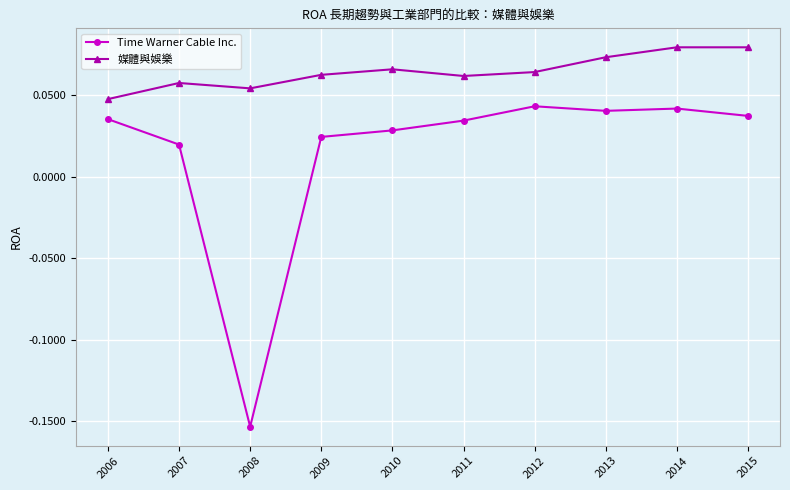

Where is the first local minimum for 媒體與娛樂?

2008